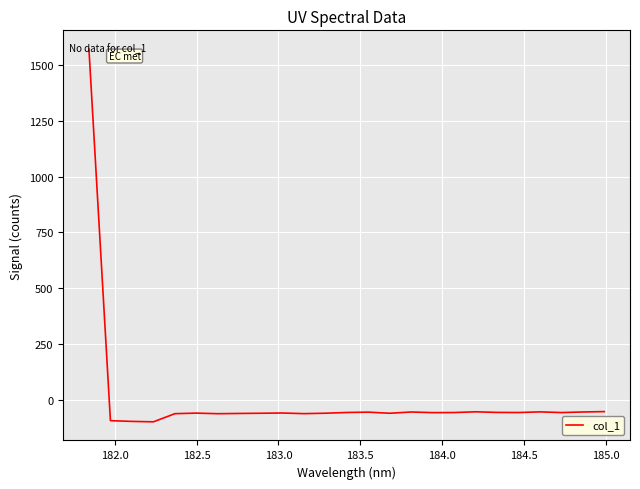

What is the maximum value shown in the chart?

1571.3